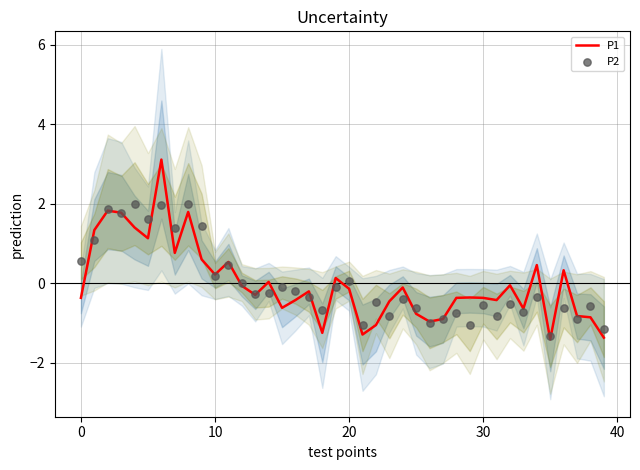

At how many categories does at least one series exceed 0?

18